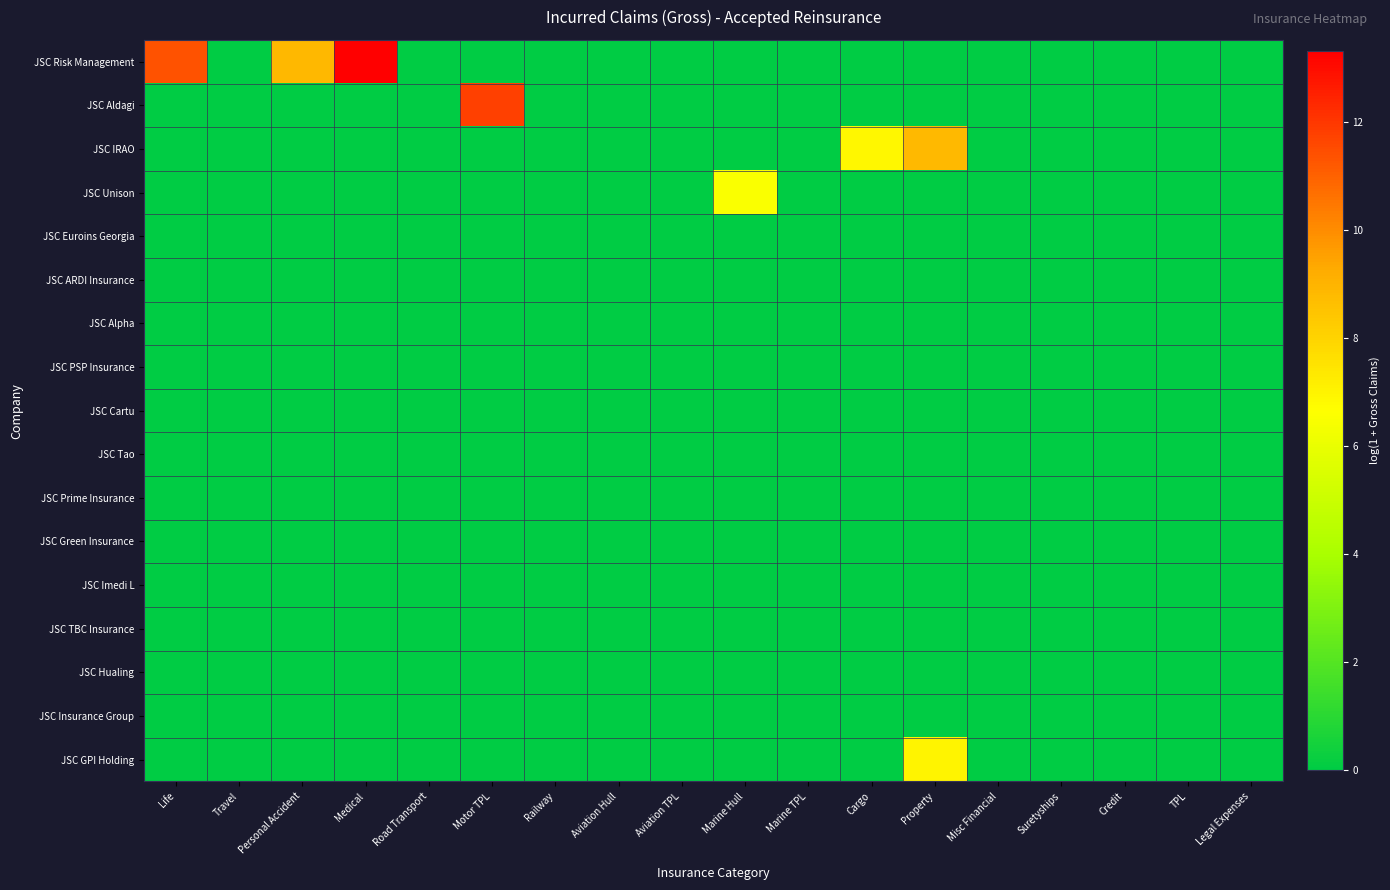

Reading left to right, what are all the values shown in this chart?

JSC Risk Management: Life=11.4	Travel=0.0	Personal Accident=8.9	Medical=13.3	Road Transport=0.0	Motor TPL=0.0	Railway=0.0	Aviation Hull=0.0	Aviation TPL=0.0	Marine Hull=0.0	Marine TPL=0.0	Cargo=0.0	Property=0.0	Misc Financial=0.0	Suretyships=0.0	Credit=0.0	TPL=0.0	Legal Expenses=0.0
JSC Aldagi: Life=0.0	Travel=0.0	Personal Accident=0.0	Medical=0.0	Road Transport=0.0	Motor TPL=11.8	Railway=0.0	Aviation Hull=0.0	Aviation TPL=0.0	Marine Hull=0.0	Marine TPL=0.0	Cargo=0.0	Property=0.0	Misc Financial=0.0	Suretyships=0.0	Credit=0.0	TPL=0.0	Legal Expenses=0.0
JSC IRAO: Life=0.0	Travel=0.0	Personal Accident=0.0	Medical=0.0	Road Transport=0.0	Motor TPL=0.0	Railway=0.0	Aviation Hull=0.0	Aviation TPL=0.0	Marine Hull=0.0	Marine TPL=0.0	Cargo=6.9	Property=8.8	Misc Financial=0.0	Suretyships=0.0	Credit=0.0	TPL=0.0	Legal Expenses=0.0
JSC Unison: Life=0.0	Travel=0.0	Personal Accident=0.0	Medical=0.0	Road Transport=0.0	Motor TPL=0.0	Railway=0.0	Aviation Hull=0.0	Aviation TPL=0.0	Marine Hull=6.5	Marine TPL=0.0	Cargo=0.0	Property=0.0	Misc Financial=0.0	Suretyships=0.0	Credit=0.0	TPL=0.0	Legal Expenses=0.0
JSC Euroins Georgia: Life=0.0	Travel=0.0	Personal Accident=0.0	Medical=0.0	Road Transport=0.0	Motor TPL=0.0	Railway=0.0	Aviation Hull=0.0	Aviation TPL=0.0	Marine Hull=0.0	Marine TPL=0.0	Cargo=0.0	Property=0.0	Misc Financial=0.0	Suretyships=0.0	Credit=0.0	TPL=0.0	Legal Expenses=0.0
JSC ARDI Insurance: Life=0.0	Travel=0.0	Personal Accident=0.0	Medical=0.0	Road Transport=0.0	Motor TPL=0.0	Railway=0.0	Aviation Hull=0.0	Aviation TPL=0.0	Marine Hull=0.0	Marine TPL=0.0	Cargo=0.0	Property=0.0	Misc Financial=0.0	Suretyships=0.0	Credit=0.0	TPL=0.0	Legal Expenses=0.0
JSC Alpha: Life=0.0	Travel=0.0	Personal Accident=0.0	Medical=0.0	Road Transport=0.0	Motor TPL=0.0	Railway=0.0	Aviation Hull=0.0	Aviation TPL=0.0	Marine Hull=0.0	Marine TPL=0.0	Cargo=0.0	Property=0.0	Misc Financial=0.0	Suretyships=0.0	Credit=0.0	TPL=0.0	Legal Expenses=0.0
JSC PSP Insurance: Life=0.0	Travel=0.0	Personal Accident=0.0	Medical=0.0	Road Transport=0.0	Motor TPL=0.0	Railway=0.0	Aviation Hull=0.0	Aviation TPL=0.0	Marine Hull=0.0	Marine TPL=0.0	Cargo=0.0	Property=0.0	Misc Financial=0.0	Suretyships=0.0	Credit=0.0	TPL=0.0	Legal Expenses=0.0
JSC Cartu: Life=0.0	Travel=0.0	Personal Accident=0.0	Medical=0.0	Road Transport=0.0	Motor TPL=0.0	Railway=0.0	Aviation Hull=0.0	Aviation TPL=0.0	Marine Hull=0.0	Marine TPL=0.0	Cargo=0.0	Property=0.0	Misc Financial=0.0	Suretyships=0.0	Credit=0.0	TPL=0.0	Legal Expenses=0.0
JSC Tao: Life=0.0	Travel=0.0	Personal Accident=0.0	Medical=0.0	Road Transport=0.0	Motor TPL=0.0	Railway=0.0	Aviation Hull=0.0	Aviation TPL=0.0	Marine Hull=0.0	Marine TPL=0.0	Cargo=0.0	Property=0.0	Misc Financial=0.0	Suretyships=0.0	Credit=0.0	TPL=0.0	Legal Expenses=0.0
JSC Prime Insurance: Life=0.0	Travel=0.0	Personal Accident=0.0	Medical=0.0	Road Transport=0.0	Motor TPL=0.0	Railway=0.0	Aviation Hull=0.0	Aviation TPL=0.0	Marine Hull=0.0	Marine TPL=0.0	Cargo=0.0	Property=0.0	Misc Financial=0.0	Suretyships=0.0	Credit=0.0	TPL=0.0	Legal Expenses=0.0
JSC Green Insurance: Life=0.0	Travel=0.0	Personal Accident=0.0	Medical=0.0	Road Transport=0.0	Motor TPL=0.0	Railway=0.0	Aviation Hull=0.0	Aviation TPL=0.0	Marine Hull=0.0	Marine TPL=0.0	Cargo=0.0	Property=0.0	Misc Financial=0.0	Suretyships=0.0	Credit=0.0	TPL=0.0	Legal Expenses=0.0
JSC Imedi L: Life=0.0	Travel=0.0	Personal Accident=0.0	Medical=0.0	Road Transport=0.0	Motor TPL=0.0	Railway=0.0	Aviation Hull=0.0	Aviation TPL=0.0	Marine Hull=0.0	Marine TPL=0.0	Cargo=0.0	Property=0.0	Misc Financial=0.0	Suretyships=0.0	Credit=0.0	TPL=0.0	Legal Expenses=0.0
JSC TBC Insurance: Life=0.0	Travel=0.0	Personal Accident=0.0	Medical=0.0	Road Transport=0.0	Motor TPL=0.0	Railway=0.0	Aviation Hull=0.0	Aviation TPL=0.0	Marine Hull=0.0	Marine TPL=0.0	Cargo=0.0	Property=0.0	Misc Financial=0.0	Suretyships=0.0	Credit=0.0	TPL=0.0	Legal Expenses=0.0
JSC Hualing: Life=0.0	Travel=0.0	Personal Accident=0.0	Medical=0.0	Road Transport=0.0	Motor TPL=0.0	Railway=0.0	Aviation Hull=0.0	Aviation TPL=0.0	Marine Hull=0.0	Marine TPL=0.0	Cargo=0.0	Property=0.0	Misc Financial=0.0	Suretyships=0.0	Credit=0.0	TPL=0.0	Legal Expenses=0.0
JSC Insurance Group: Life=0.0	Travel=0.0	Personal Accident=0.0	Medical=0.0	Road Transport=0.0	Motor TPL=0.0	Railway=0.0	Aviation Hull=0.0	Aviation TPL=0.0	Marine Hull=0.0	Marine TPL=0.0	Cargo=0.0	Property=0.0	Misc Financial=0.0	Suretyships=0.0	Credit=0.0	TPL=0.0	Legal Expenses=0.0
JSC GPI Holding: Life=0.0	Travel=0.0	Personal Accident=0.0	Medical=0.0	Road Transport=0.0	Motor TPL=0.0	Railway=0.0	Aviation Hull=0.0	Aviation TPL=0.0	Marine Hull=0.0	Marine TPL=0.0	Cargo=0.0	Property=7.0	Misc Financial=0.0	Suretyships=0.0	Credit=0.0	TPL=0.0	Legal Expenses=0.0